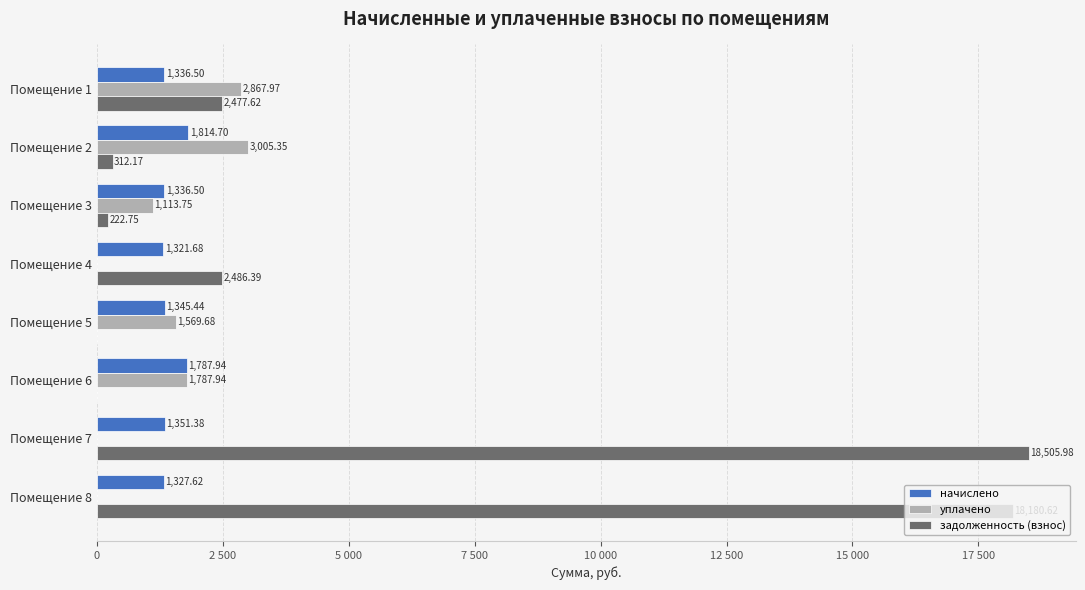

How many groups of bars are there?

8